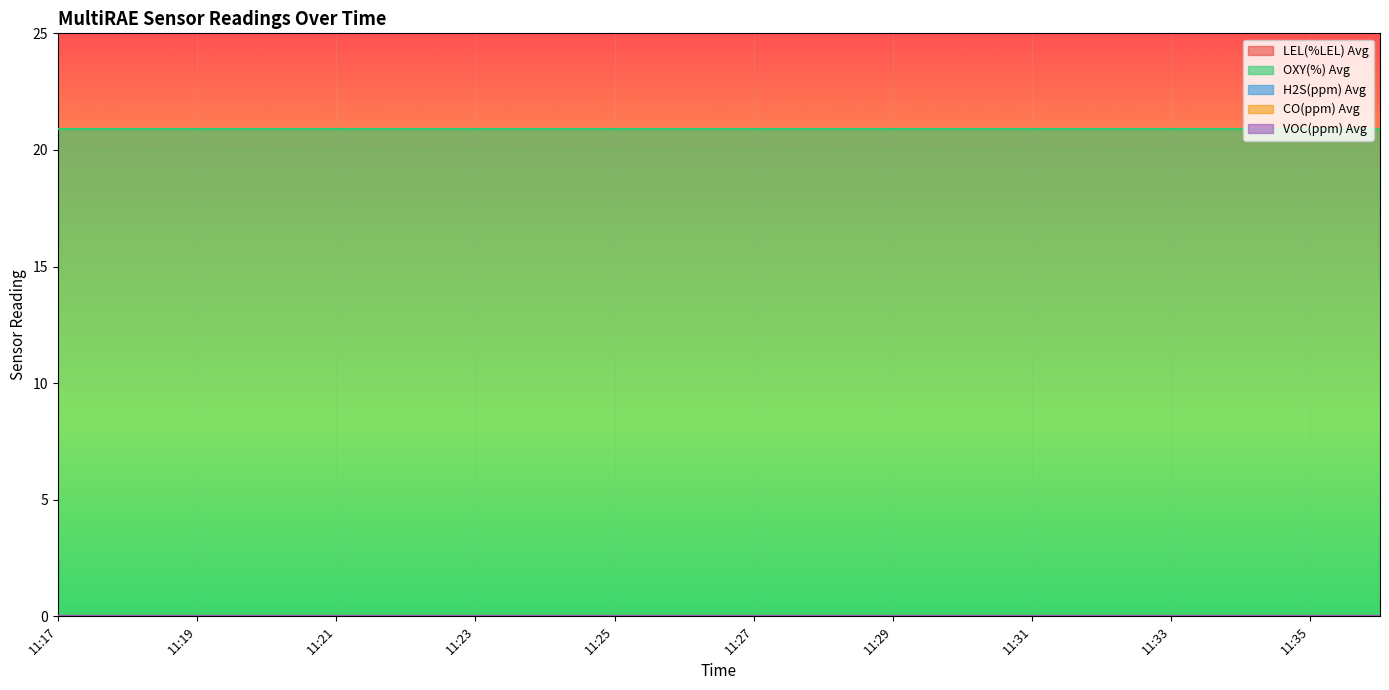

Rank the series at 11:21 from lowest to highest value.

LEL(%LEL) Avg, H2S(ppm) Avg, CO(ppm) Avg, VOC(ppm) Avg, OXY(%) Avg